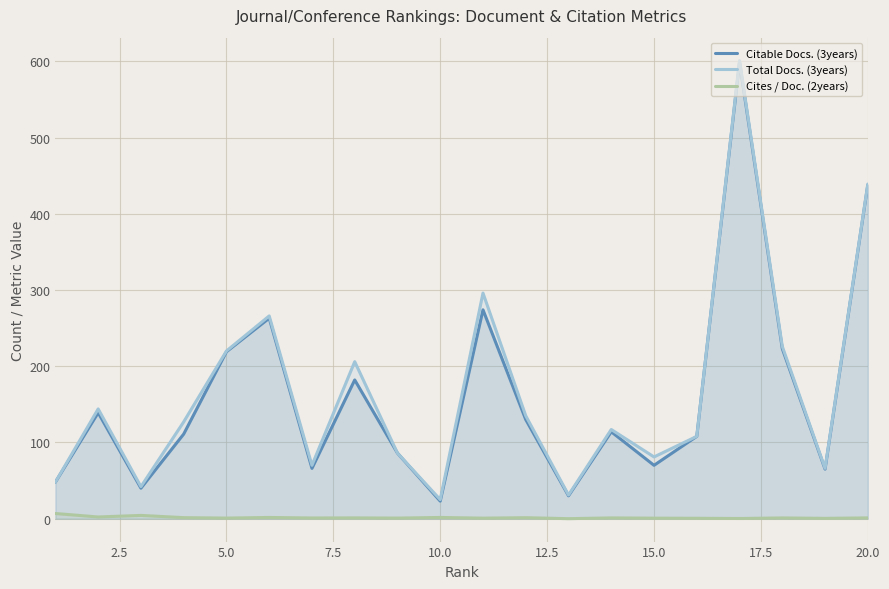

True or false: Cites / Doc. (2years) and Citable Docs. (3years) intersect in this chart.

False